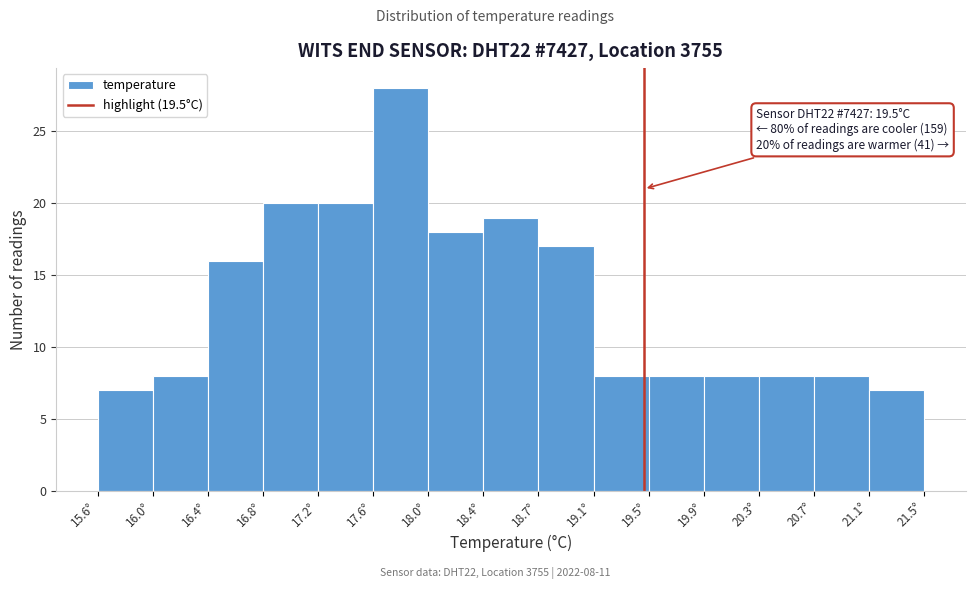

Which range on the x-axis has the tallest bar?

17.55 to 17.95